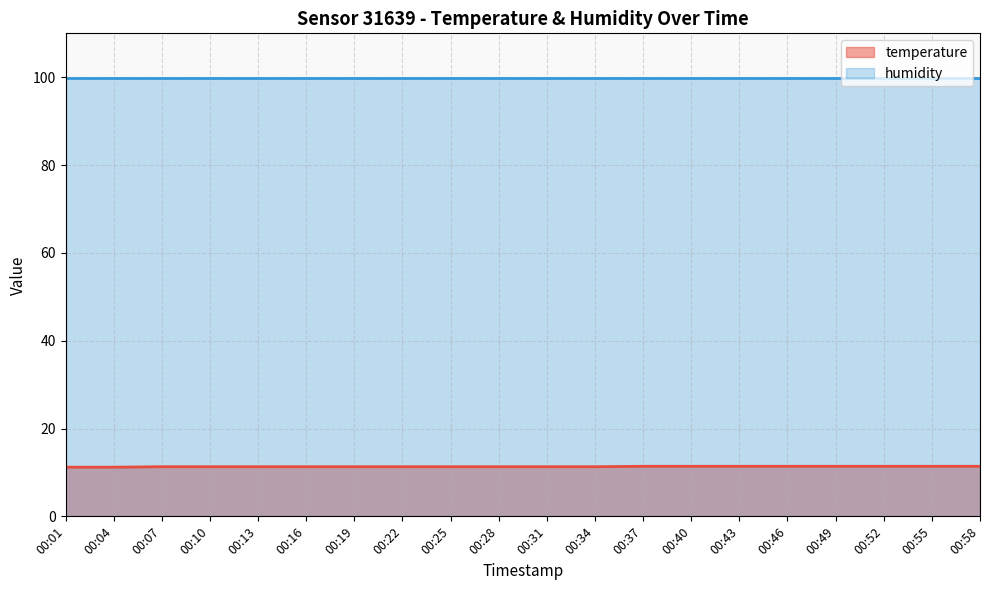

What is the sum of the values at 00:31 and 00:46?

22.7